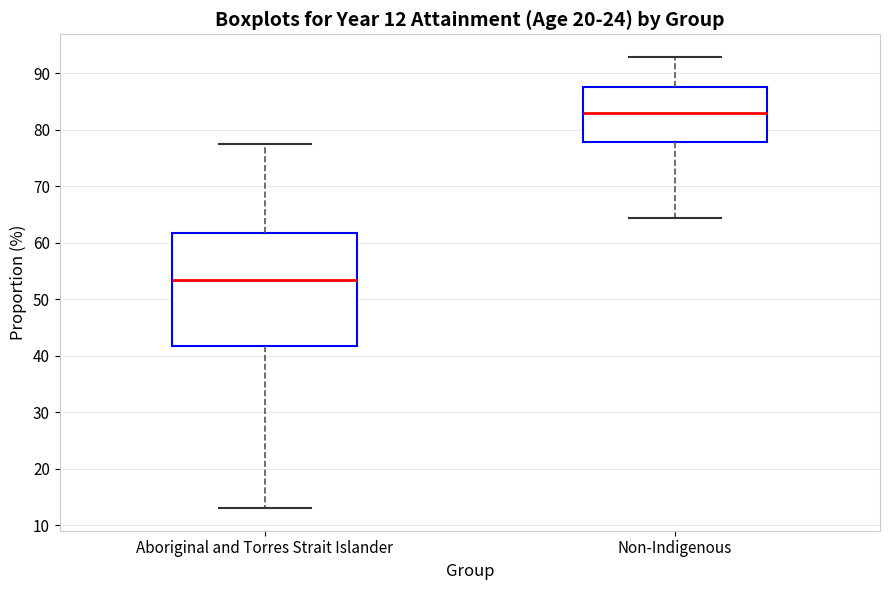

Which box is the tallest, from its lower edge to its upper edge?

Aboriginal and Torres Strait Islander